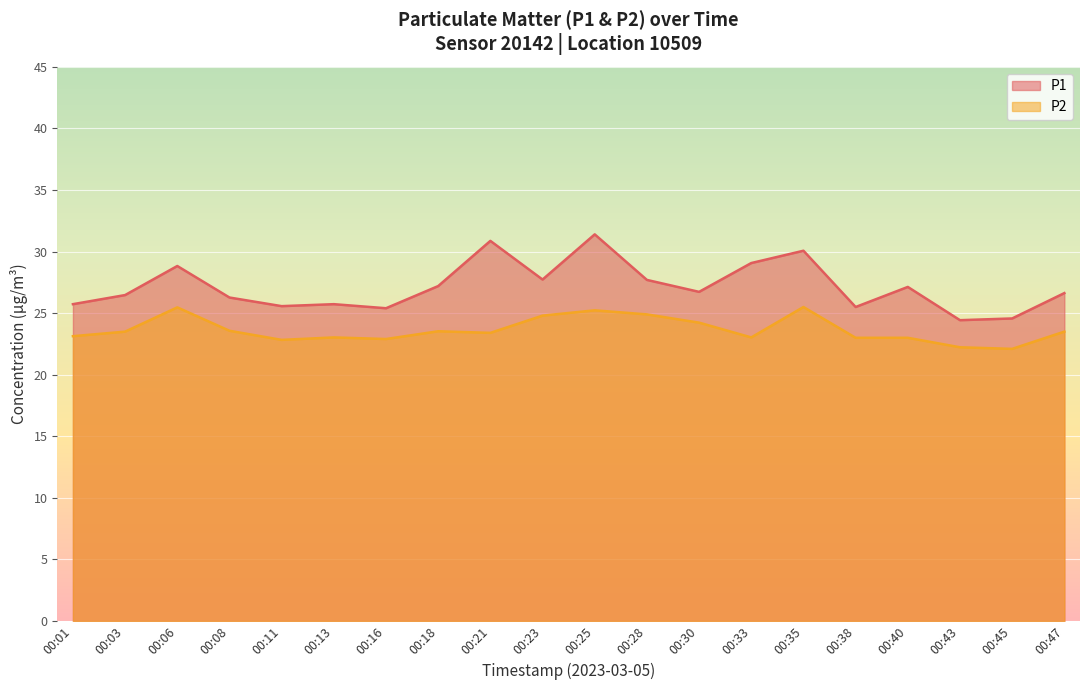

Reading left to right, transcribe all the data shown in this chart.

P1: 25.7	26.5	28.8	26.3	25.6	25.7	25.4	27.2	30.9	27.7	31.4	27.7	26.7	29.1	30.1	25.5	27.1	24.4	24.6	26.6
P2: 23.1	23.5	25.5	23.6	22.8	23.0	22.9	23.5	23.4	24.8	25.2	24.9	24.2	23.0	25.5	23.0	23.0	22.2	22.1	23.5